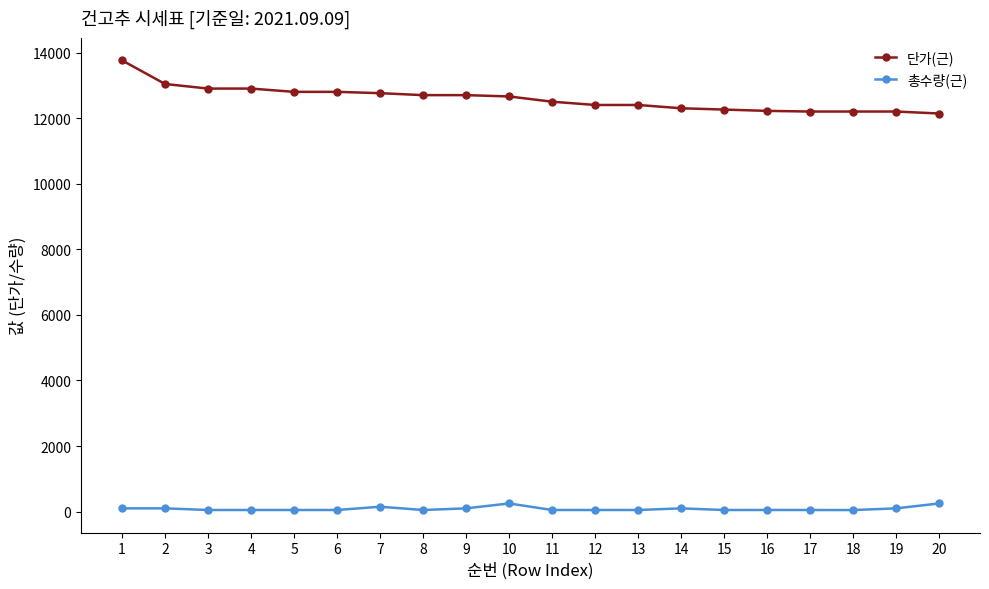

At 10, list the series in order from smallest to largest.

총수량(근), 단가(근)